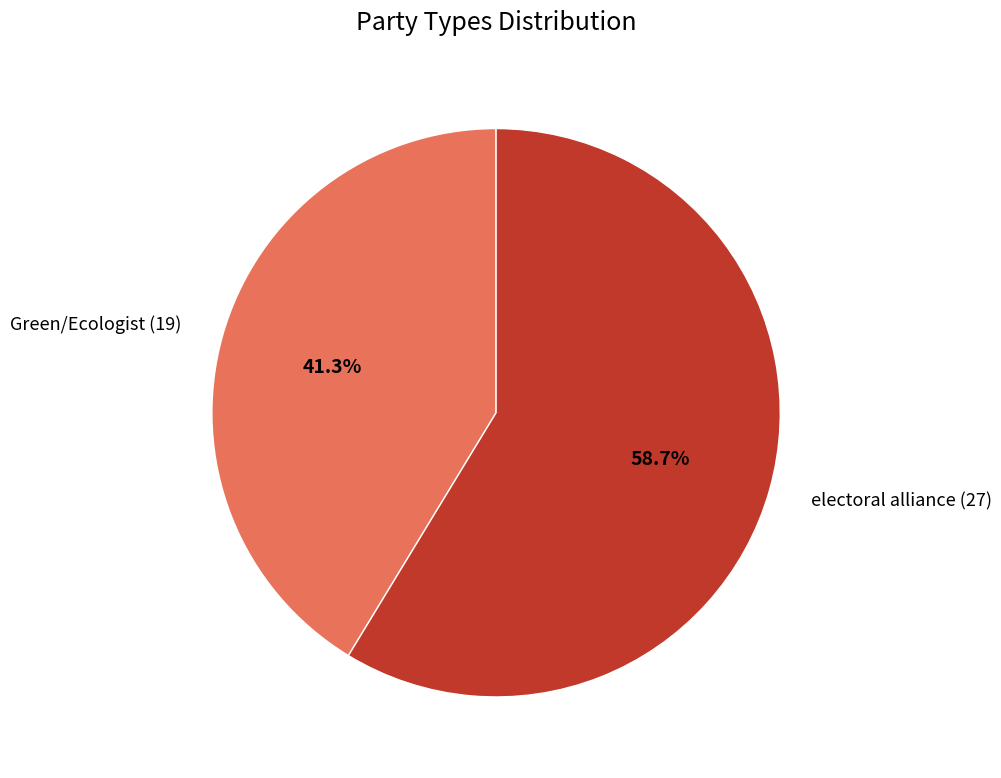

Rank the categories by value from highest to lowest.

electoral alliance (27), Green/Ecologist (19)